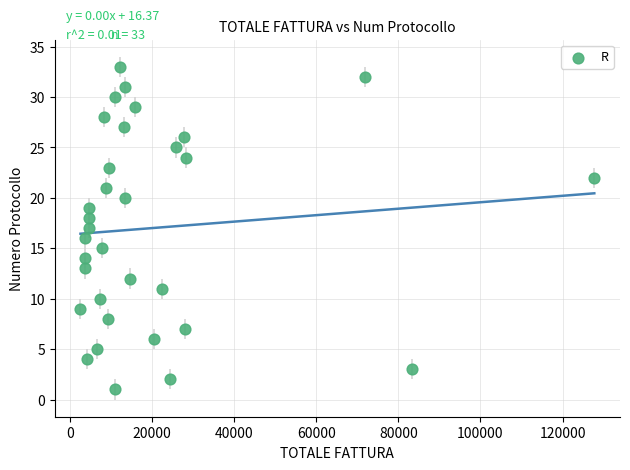

What is the range of Y values (max minus min)?

32